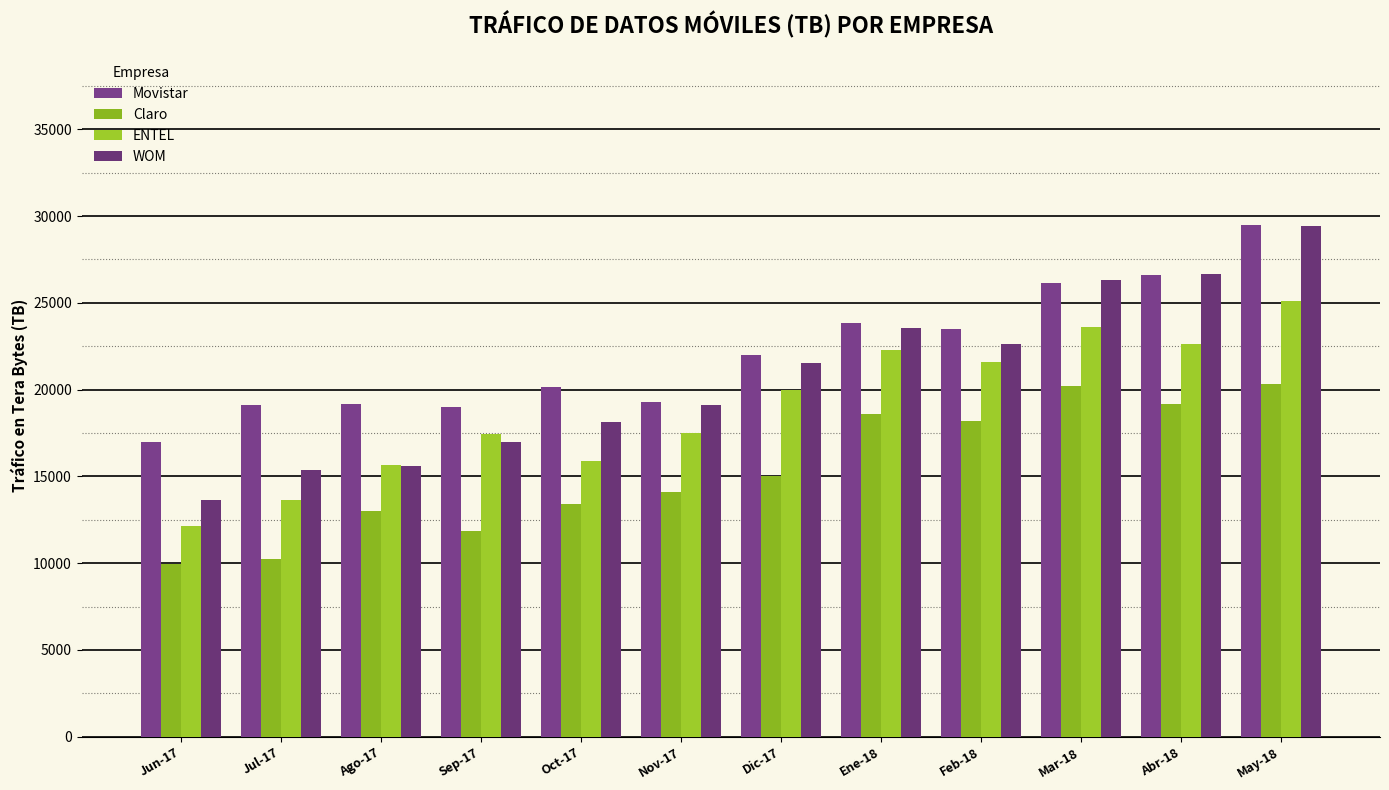

What is the value of the WOM bar at the 12th from the left?

29427.9